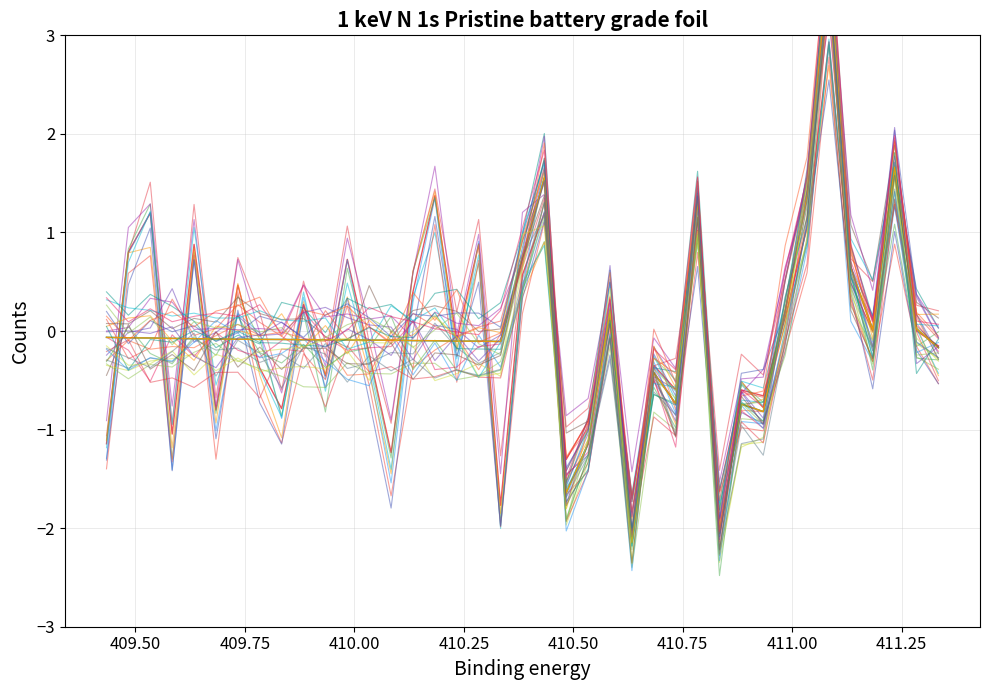

Which series has the largest range (max minus min)?

1 keV N 1s orbitals